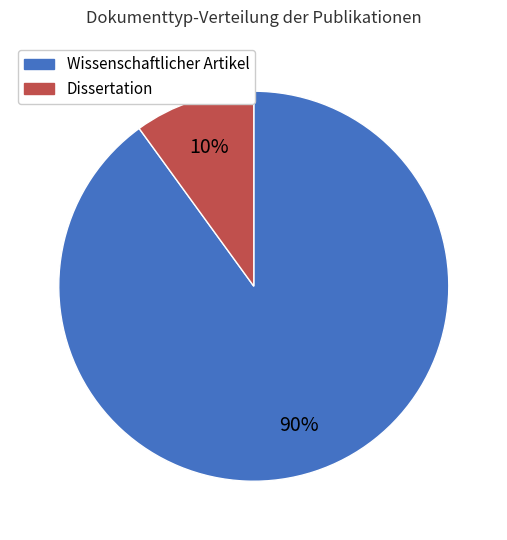

Combined, do Wissenschaftlicher Artikel and Dissertation account for over 50%?

Yes